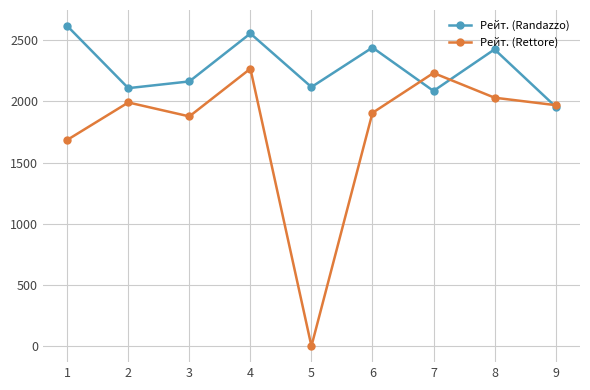

Where does the Рейт. (Rettore) series first go above 1970?

2